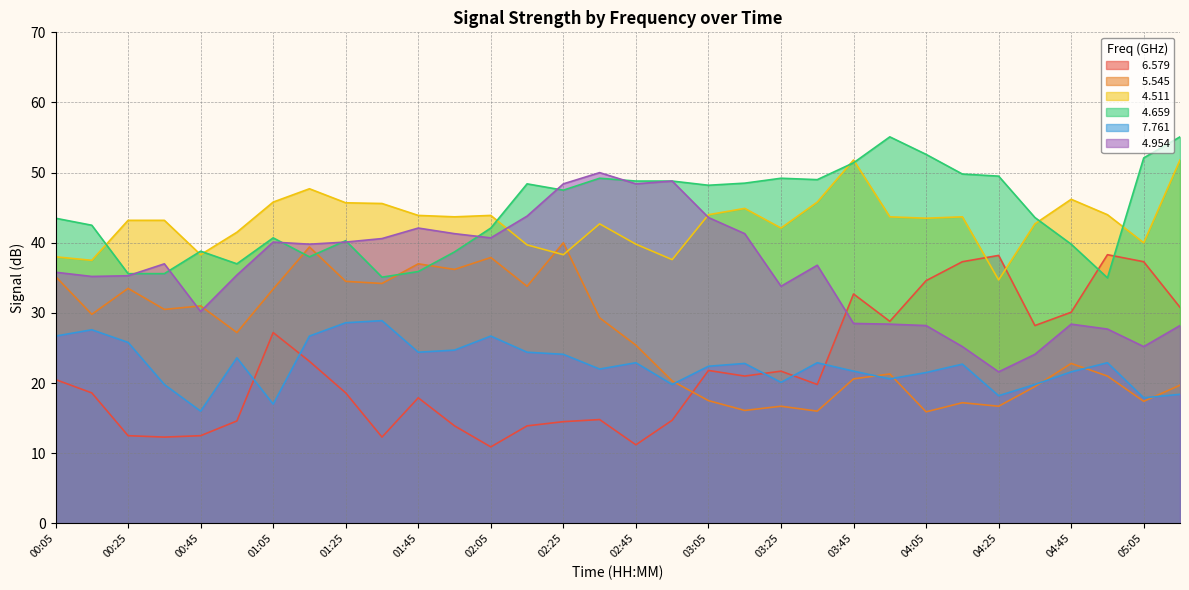

What is the lowest value of the   4.659 series?

35.0